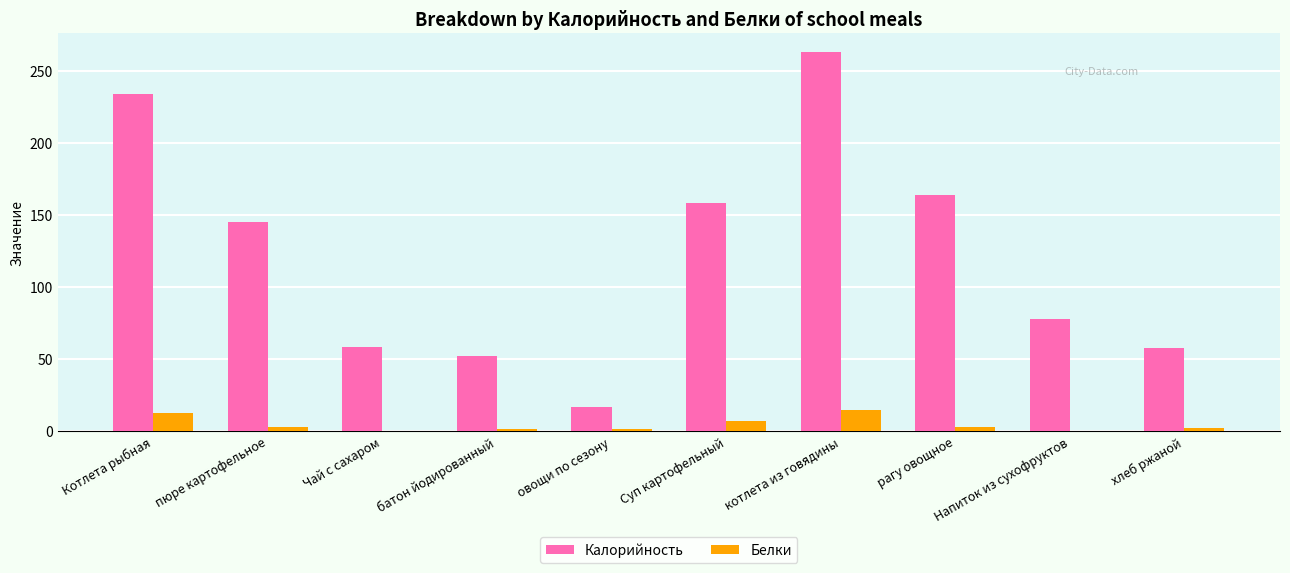

What value does the Калорийность series have at Напиток из сухофруктов?

77.4